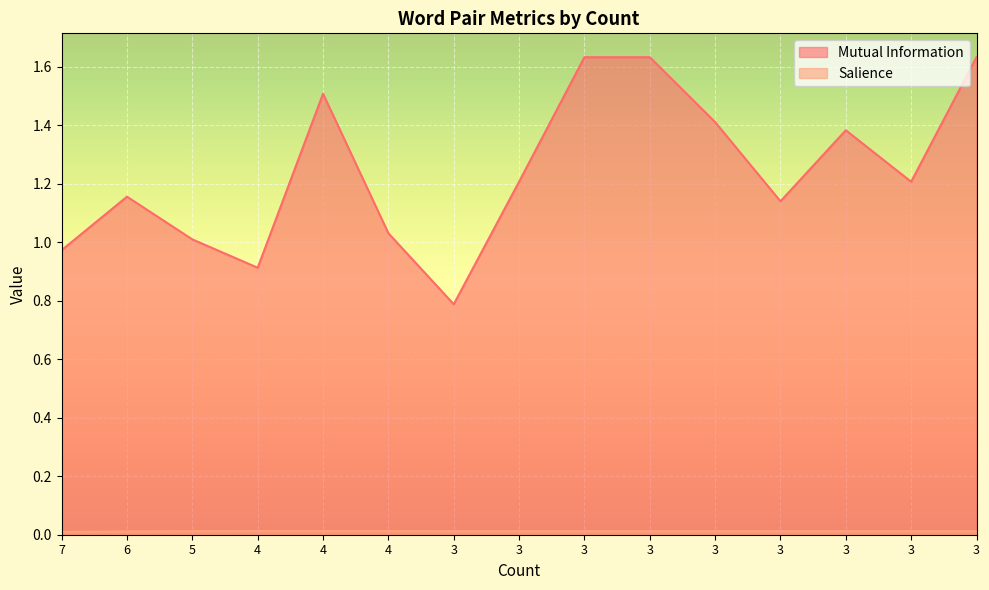

How many categories are shown in the chart?

15